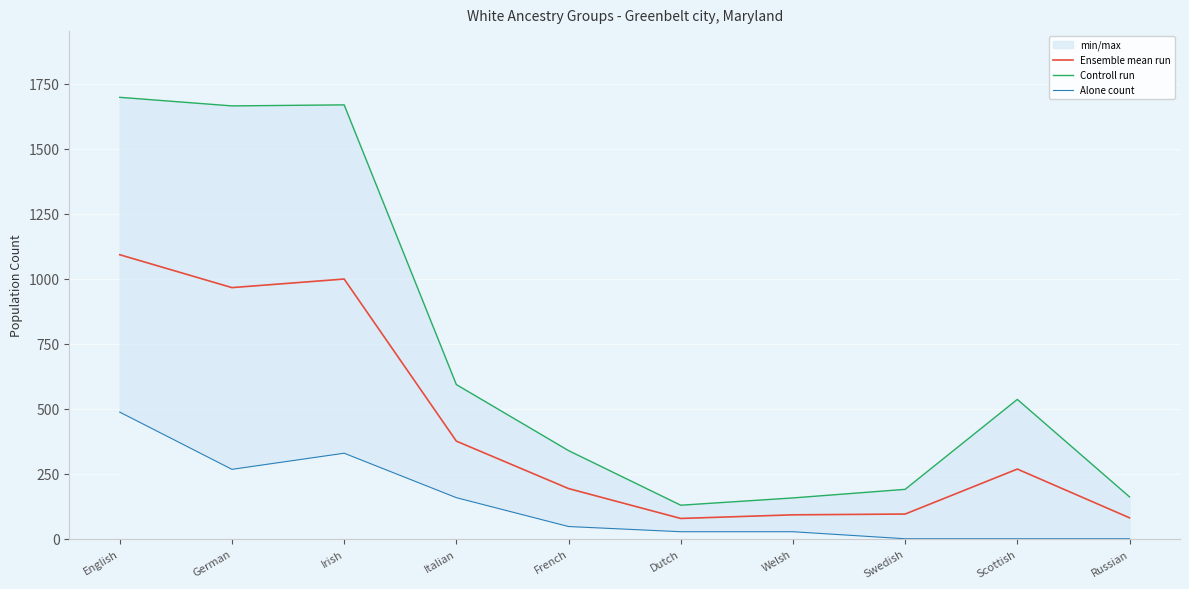

True or false: Alone count and Controll run cross at least once.

False